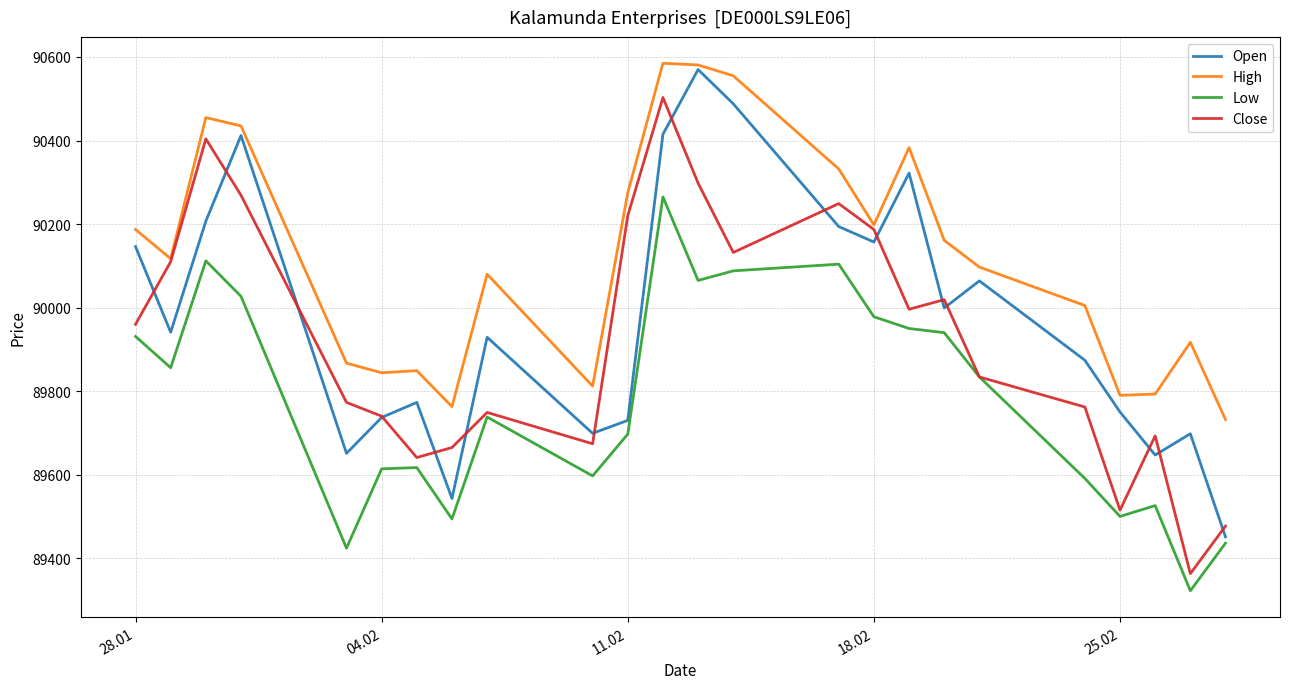

True or false: Low and High intersect in this chart.

False